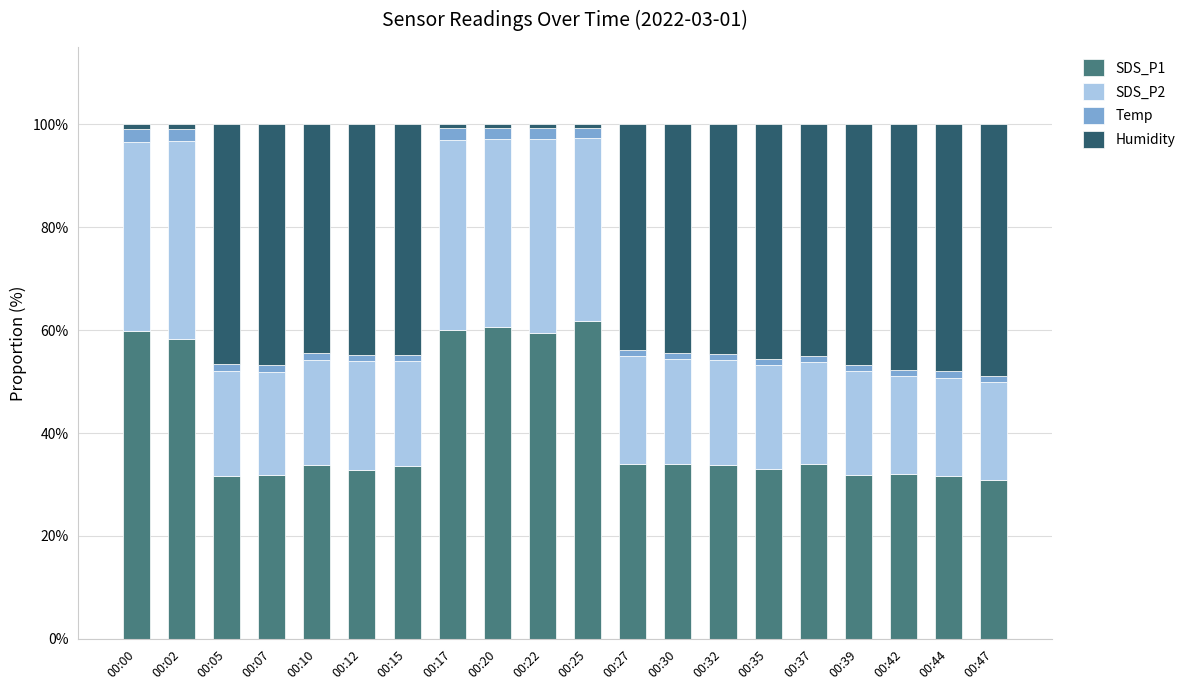

The SDS_P1 series shows 50.0 at 00:47. True or false?

False